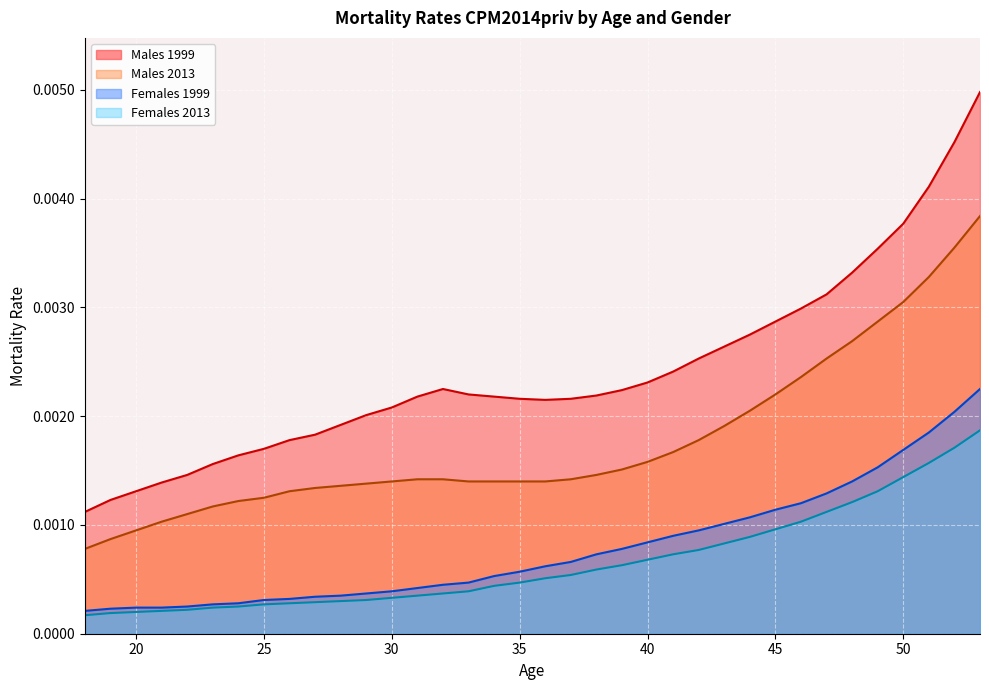

Count the Males 2013 values in the range 0 to 1.

36